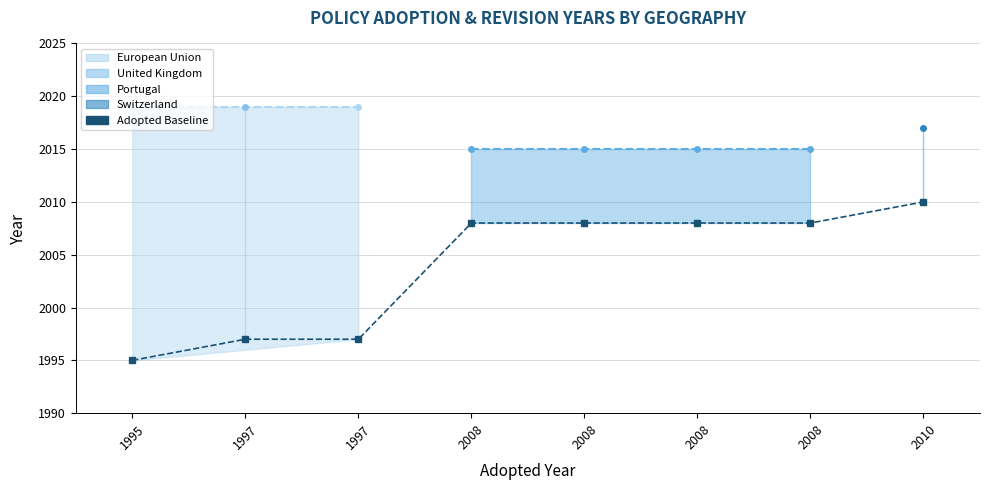

What is the difference between the second highest and minimum values?

13